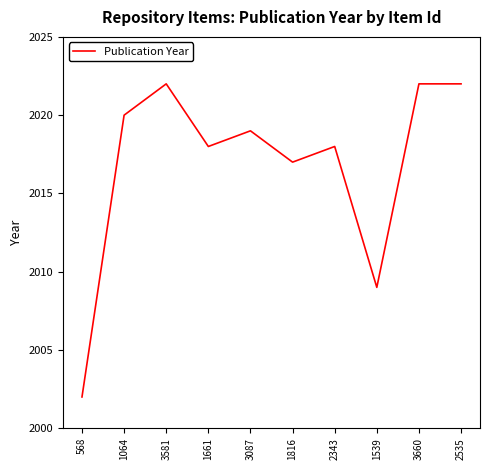

The value at 3087 is 2799. True or false?

False